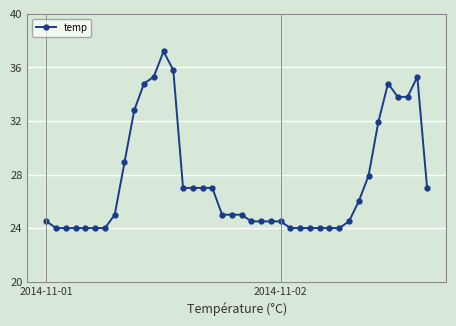

What is the difference between the maximum and second lowest values?

13.2